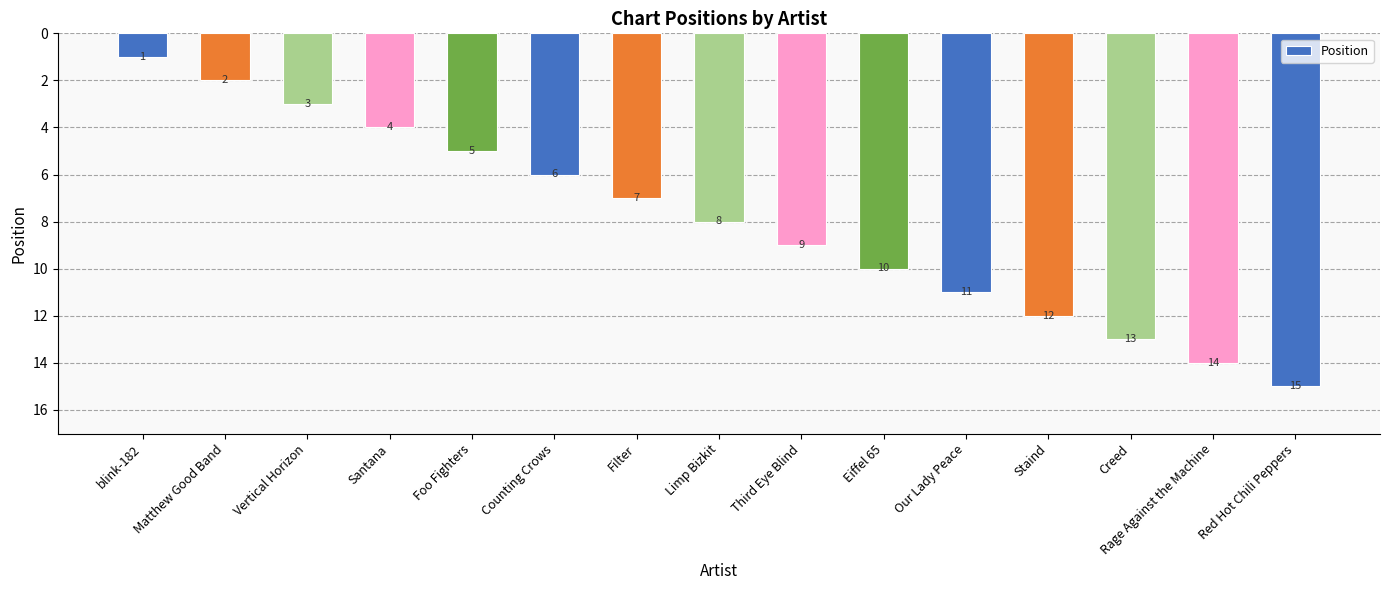

What is the value of the 13th bar from the left?

13